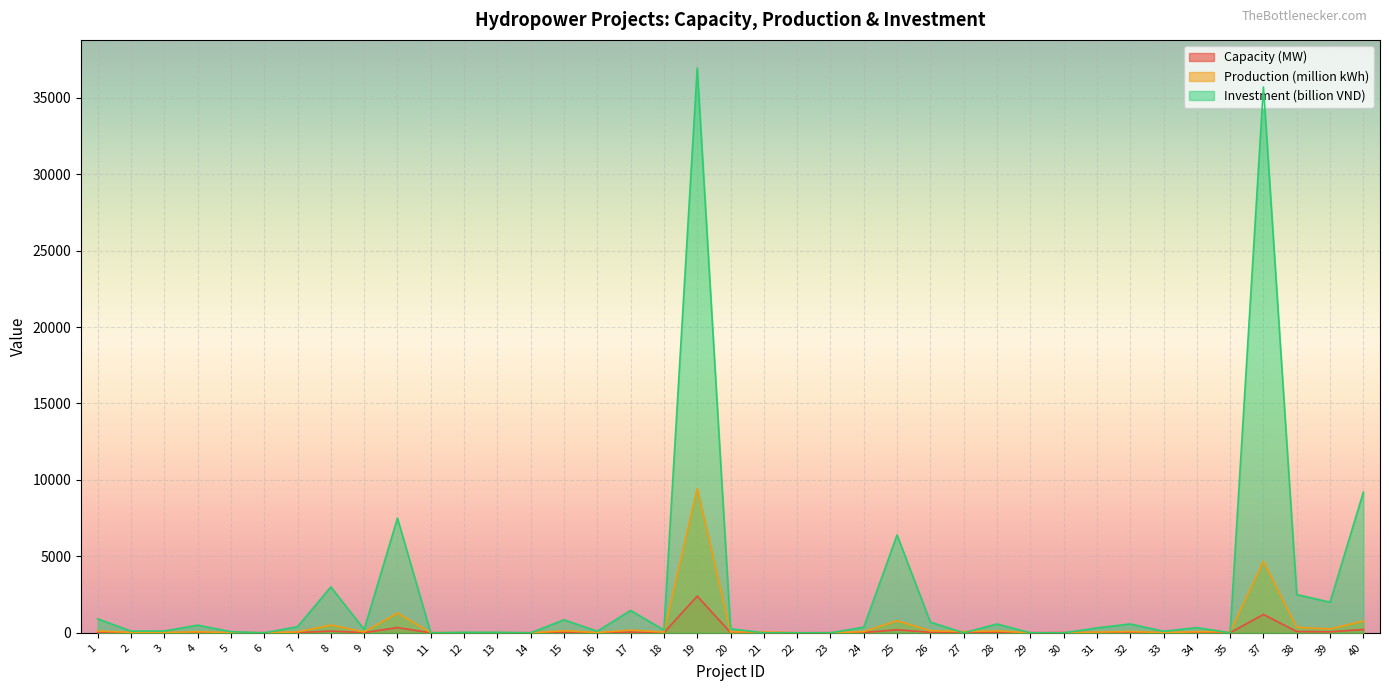

What is the difference between the highest and lowest values at 5?

68.5